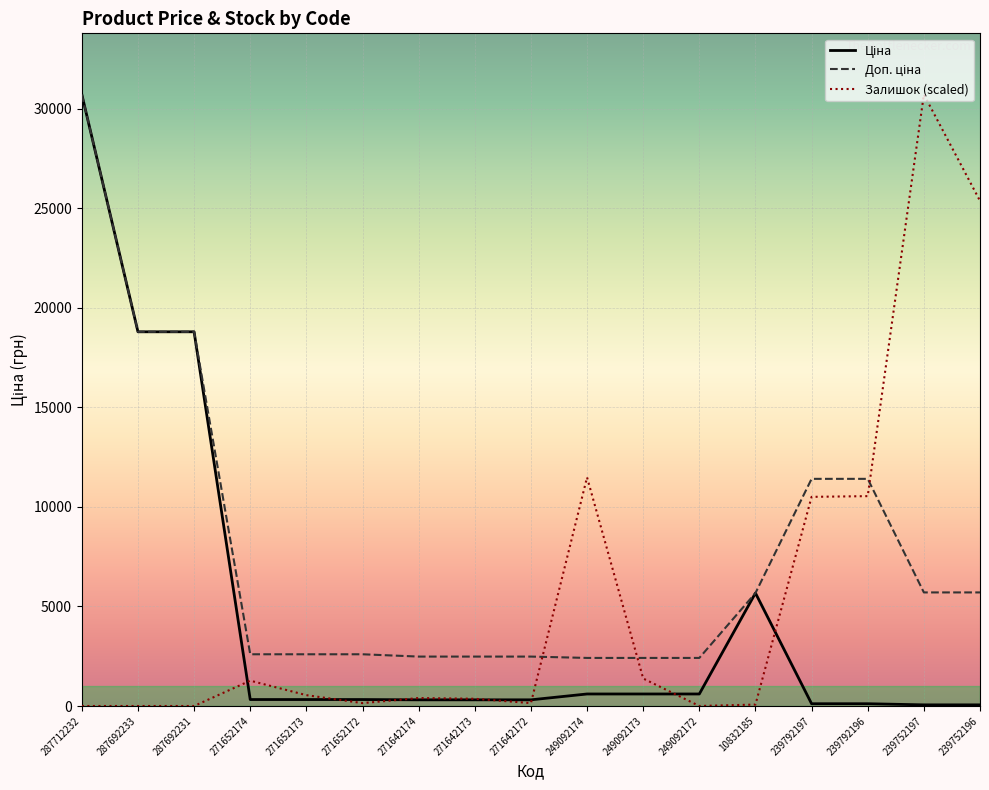

Is it true that Залишок (scaled) equals 399.9 at 271642174?

True